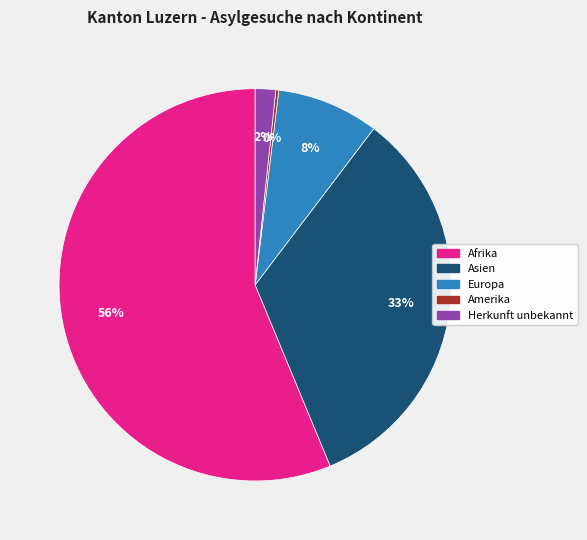

Is there any slice that represents more than half of the pie?

Yes